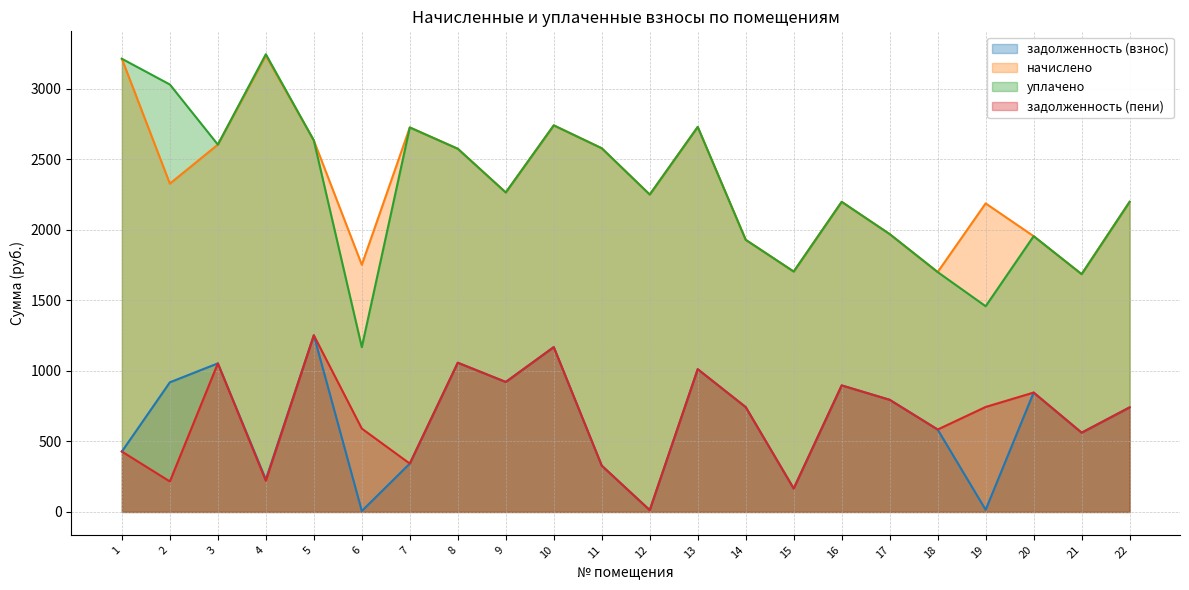

What is the difference between the maximum and minimum values in the уплачено series?

2076.0